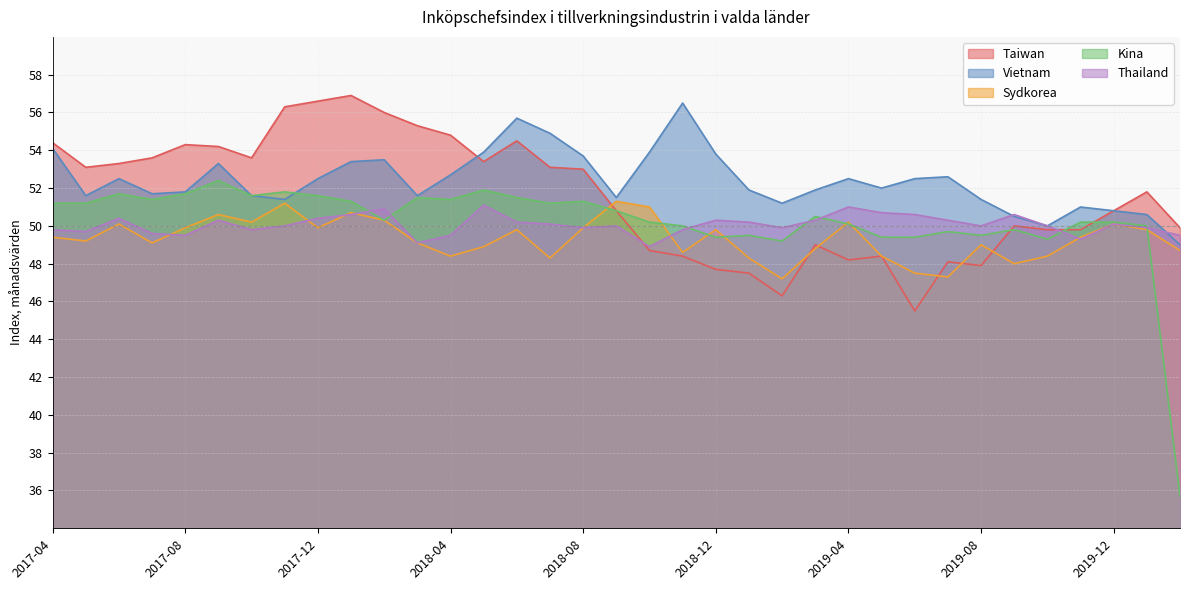

What is the difference between the second highest and minimum values in the Taiwan series?

11.1